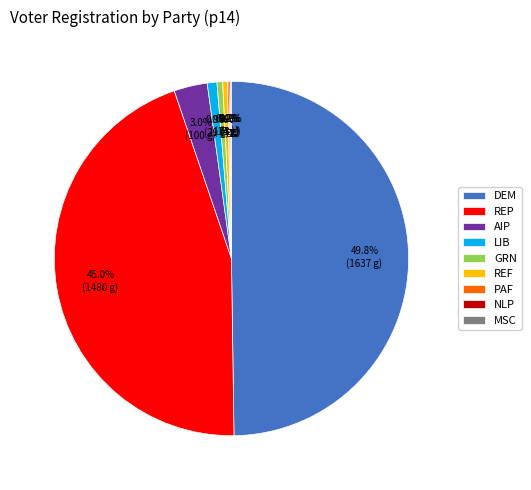

Is the sum of LIB and REF greater than half?

No